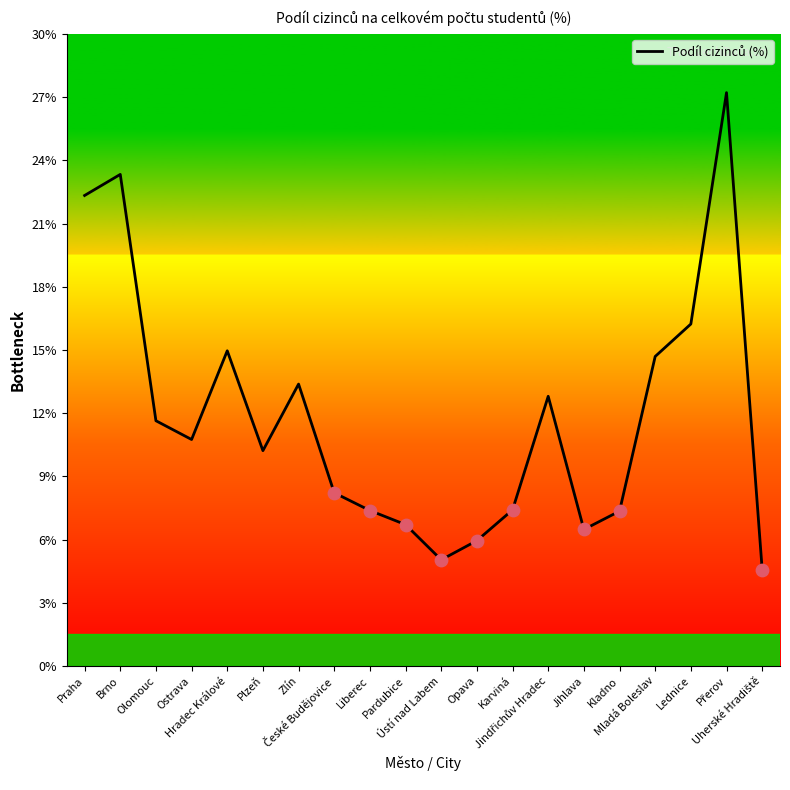

What is the difference between the maximum and minimum values?

22.6